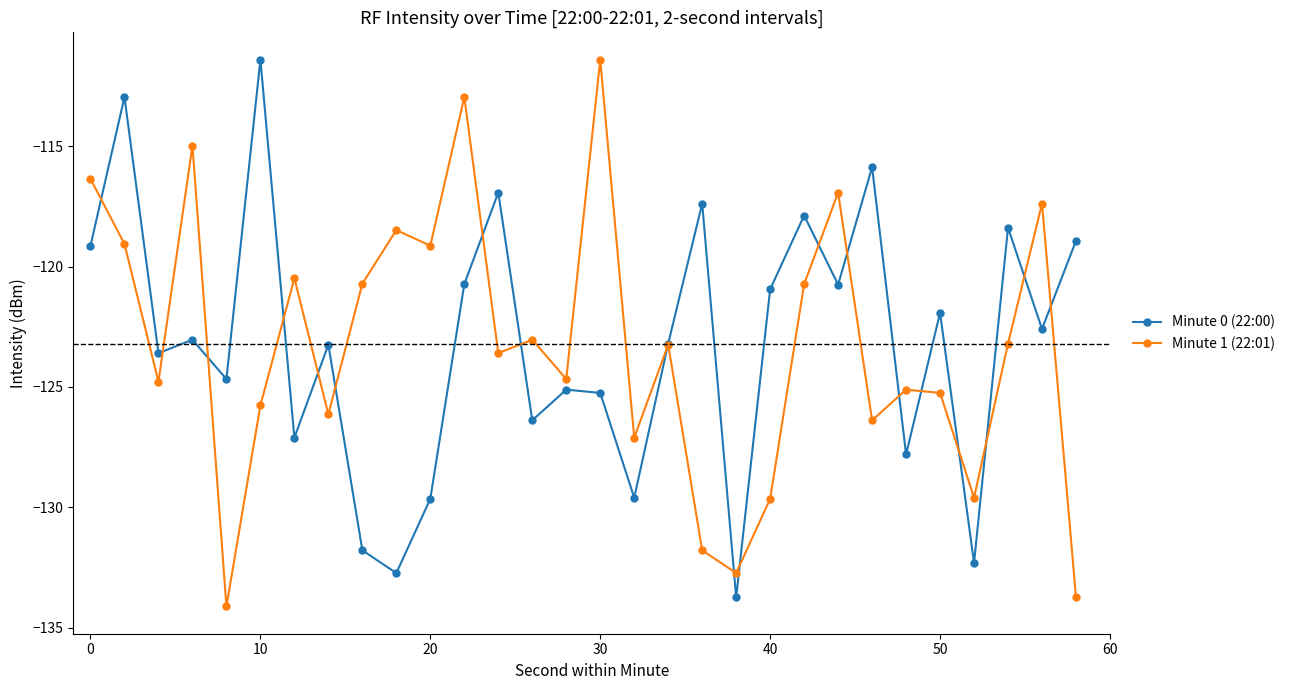

What is the difference between the maximum and minimum values in the Minute 1 (22:01) series?

22.7